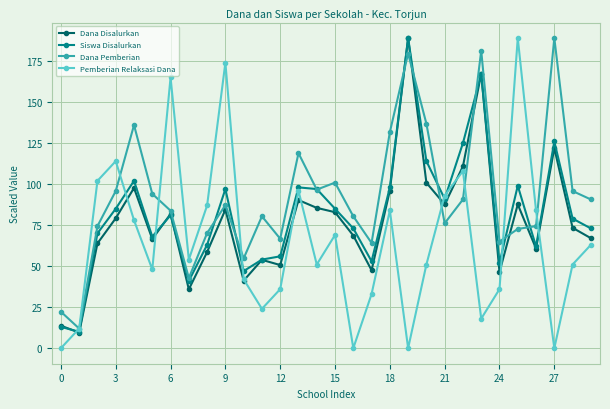

At how many categories does at least one series exceed 6?

30